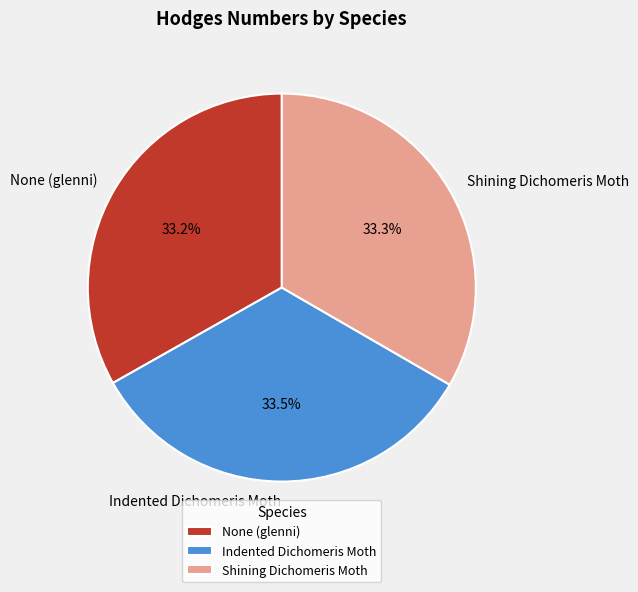

To the nearest percent, what percentage of the pie is None (glenni)?

33%